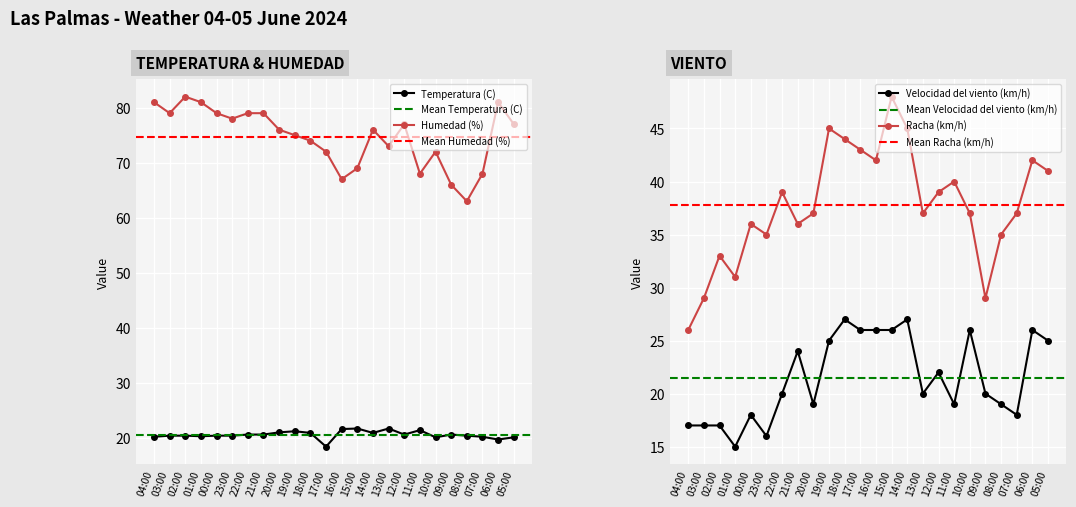

Is it true that Velocidad del viento (km/h) equals 30.1 at 02:00?

False